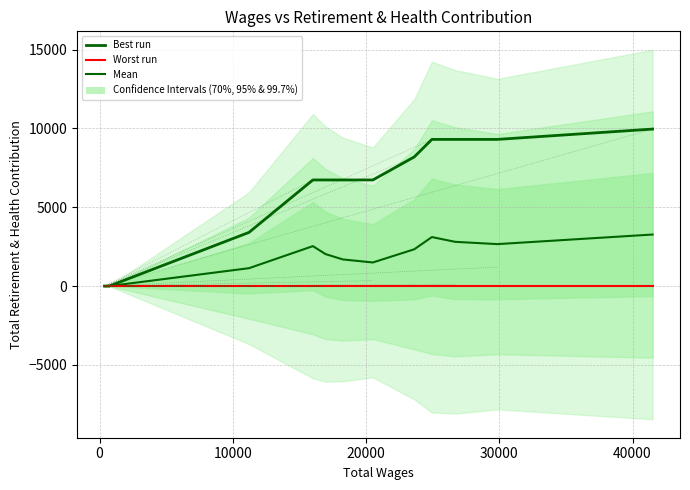

Is this an area chart (filled region under the line)?

No